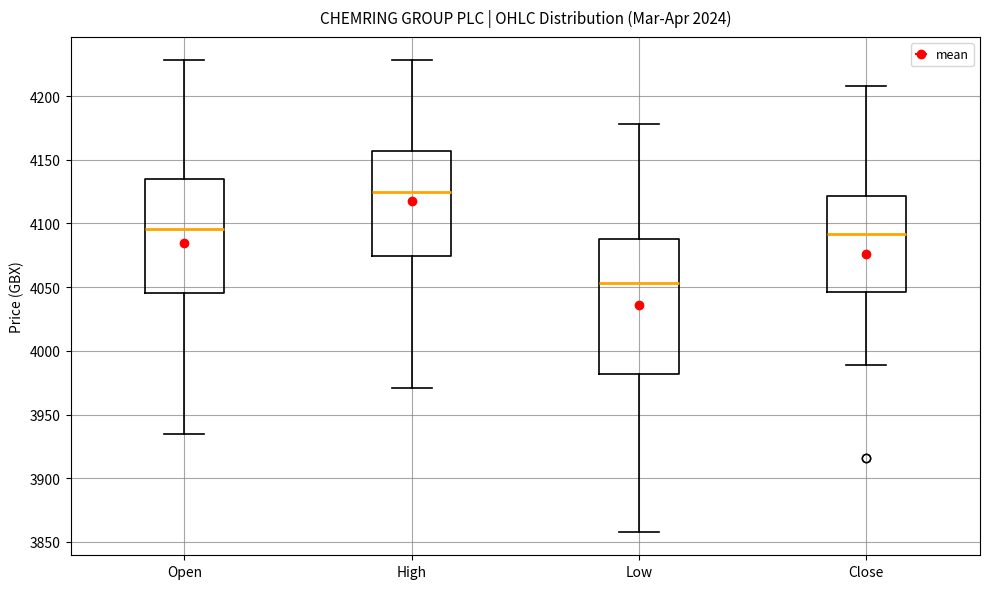

Reading left to right, read every box against the y-axis: the position of its median line, the range the box covers, and the ends of its whiskers. The values are not printed on the chart, so give them approximately, as read against the axis.

Open: median 4095, box 4045 to 4135, whiskers 3935 to 4230
High: median 4125, box 4075 to 4155, whiskers 3970 to 4230
Low: median 4055, box 3980 to 4090, whiskers 3860 to 4180
Close: median 4090, box 4045 to 4120, whiskers 3990 to 4210